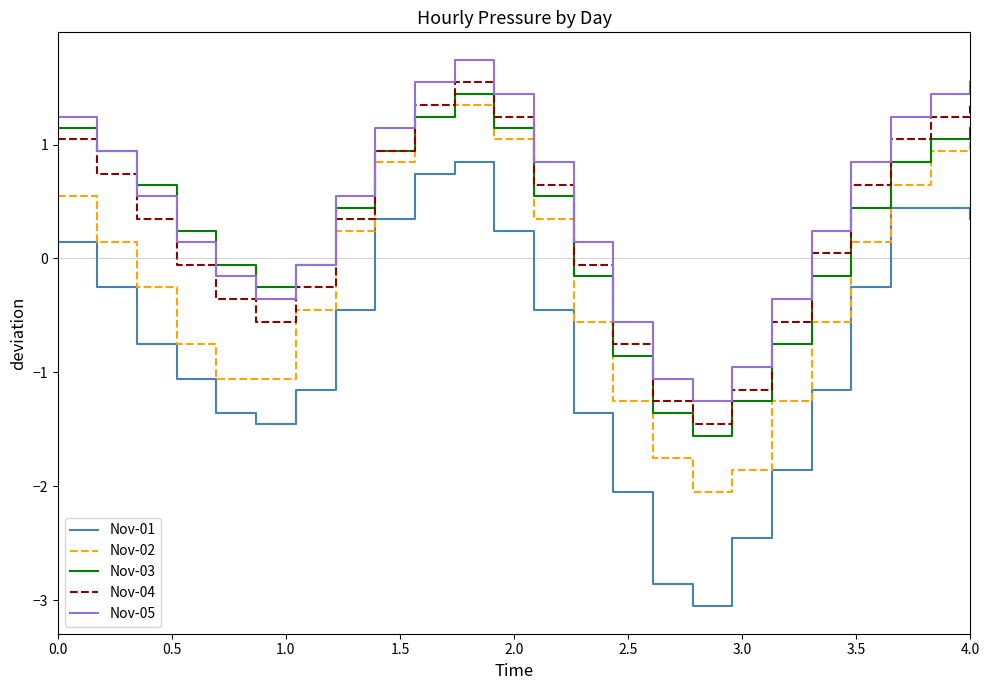

True or false: Nov-05 and Nov-04 cross at least once.

False